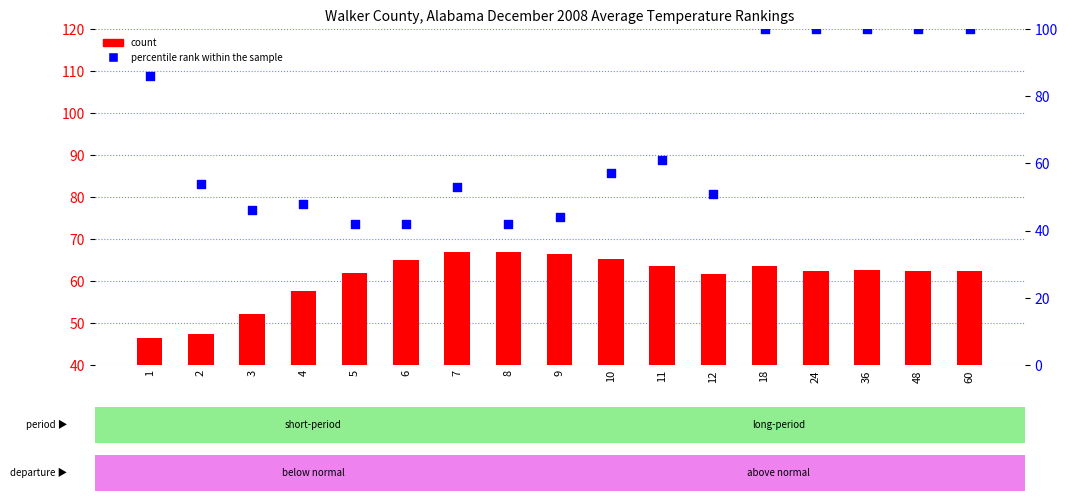

Which series has the largest Y range (max minus min)?

percentile rank within the sample